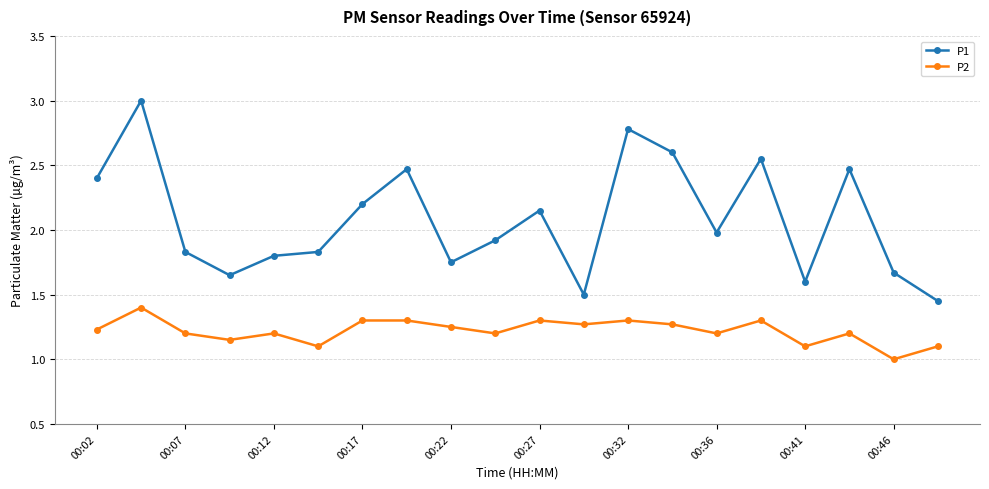

True or false: P1 has more than 1 interior local peaks.

True